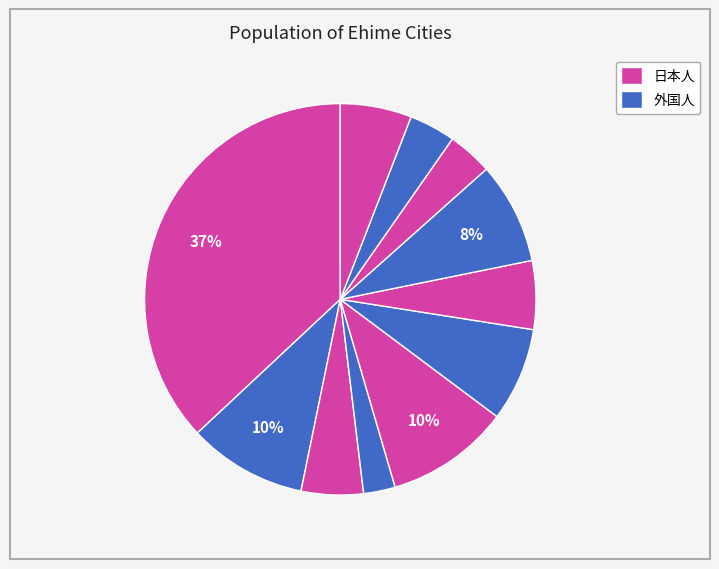

Count the number of slices in the pie.

11